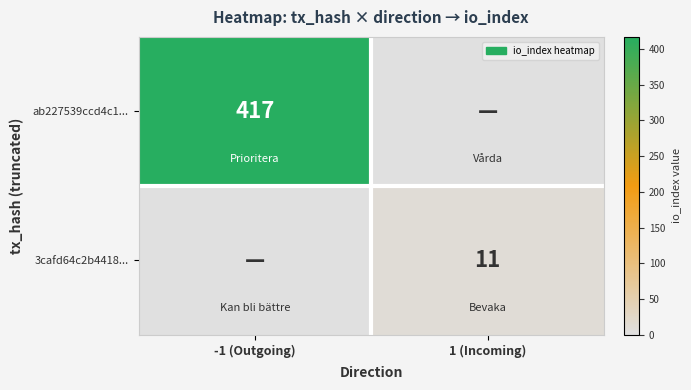

Is it true that ab227539ccd4c1... equals 417 at -1 (Outgoing)?

True